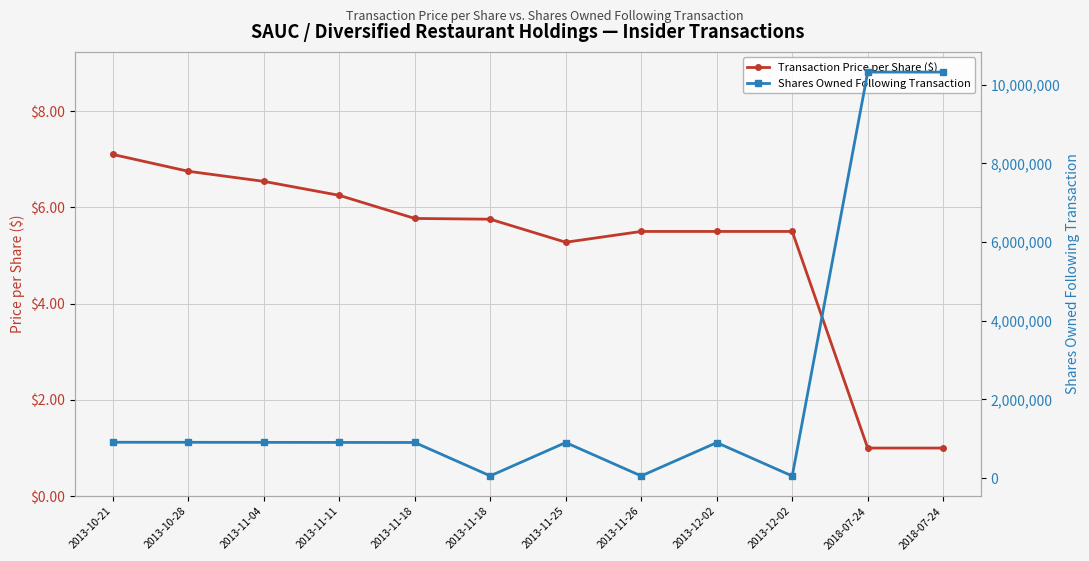

Reading left to right, transcribe all the data shown in this chart.

Transaction Price per Share ($): 2013-10-21=7.1	2013-10-28=6.8	2013-11-04=6.5	2013-11-11=6.2	2013-11-18=5.8	2013-11-18=5.8	2013-11-25=5.3	2013-11-26=5.5	2013-12-02=5.5	2013-12-02=5.5	2018-07-24=1.0	2018-07-24=1.0
Shares Owned Following Transaction: 2013-10-21=911000.0	2013-10-28=909500.0	2013-11-04=908000.0	2013-11-11=906500.0	2013-11-18=905000.0	2013-11-18=55665.0	2013-11-25=903500.0	2013-11-26=54165.0	2013-12-02=902000.0	2013-12-02=52665.0	2018-07-24=10323557.0	2018-07-24=10323557.0